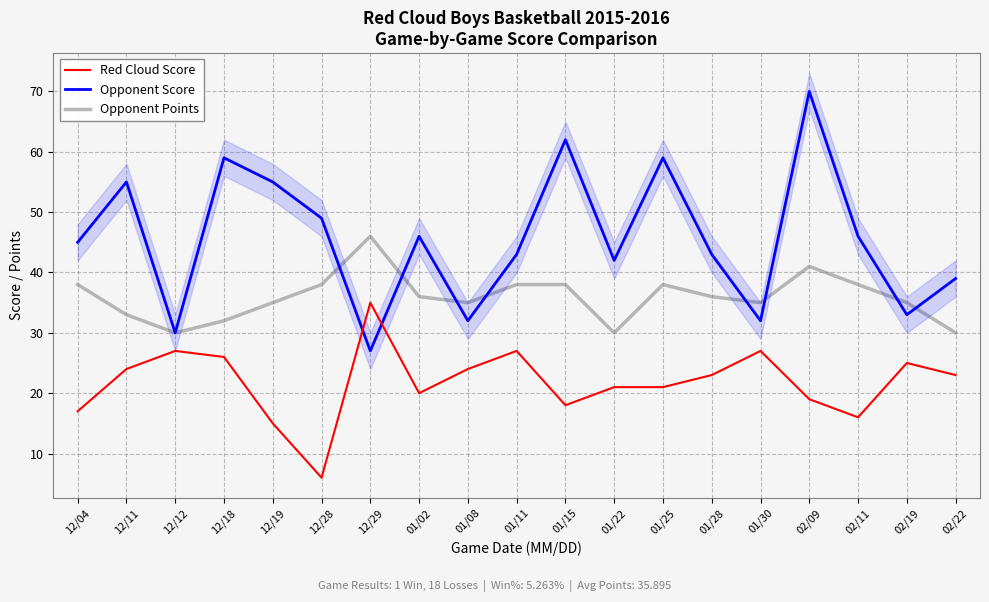

Read the Opponent Points value at 12/28, to the nearest 10.

40